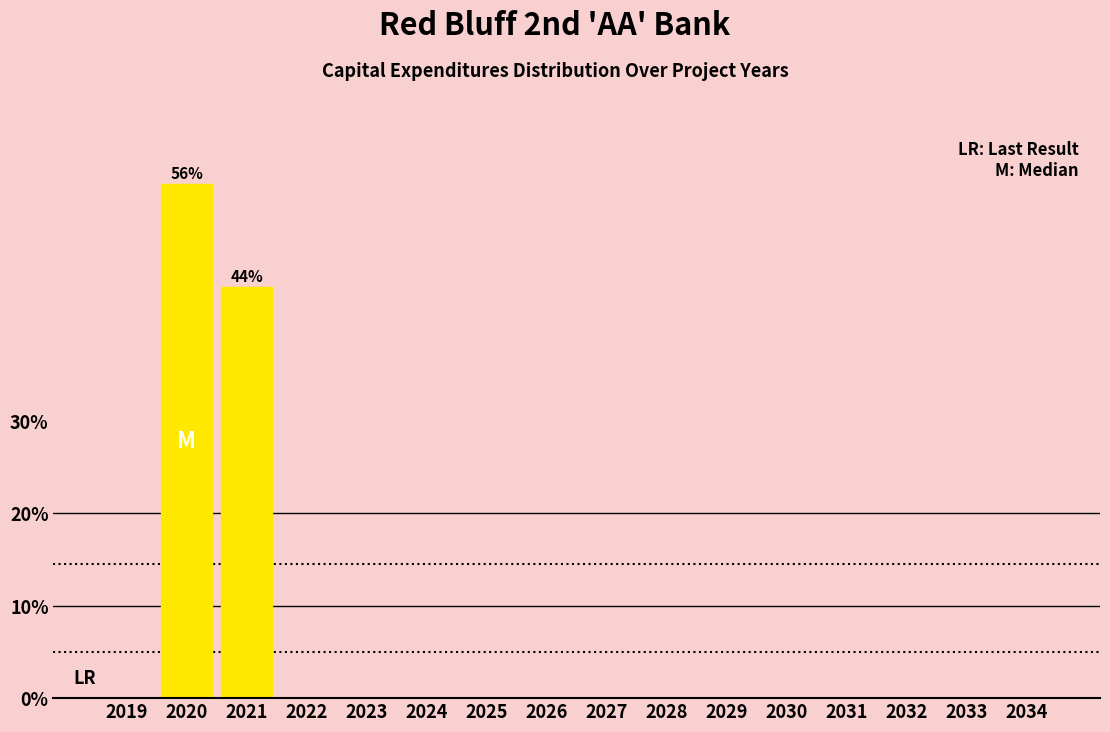

Reading right to left, transcribe all the data shown in this chart.

2034=0.0	2033=0.0	2032=0.0	2031=0.0	2030=0.0	2029=0.0	2028=0.0	2027=0.0	2026=0.0	2025=0.0	2024=0.0	2023=0.0	2022=0.0	2021=44.4	2020=55.6	2019=0.0